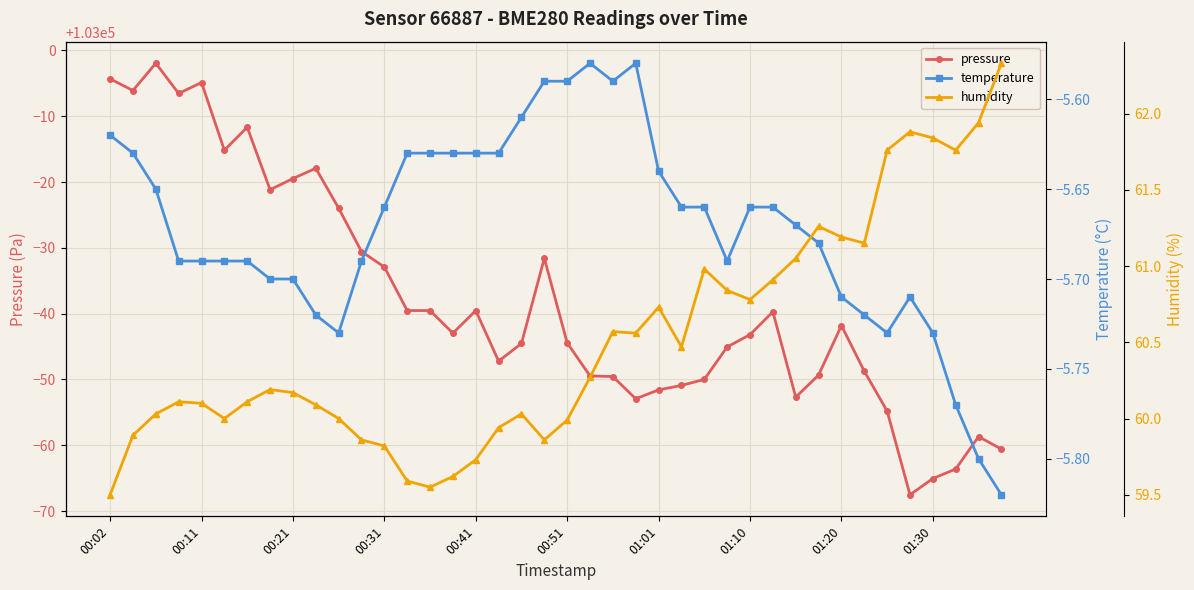

How many distinct data groups are displayed?

3